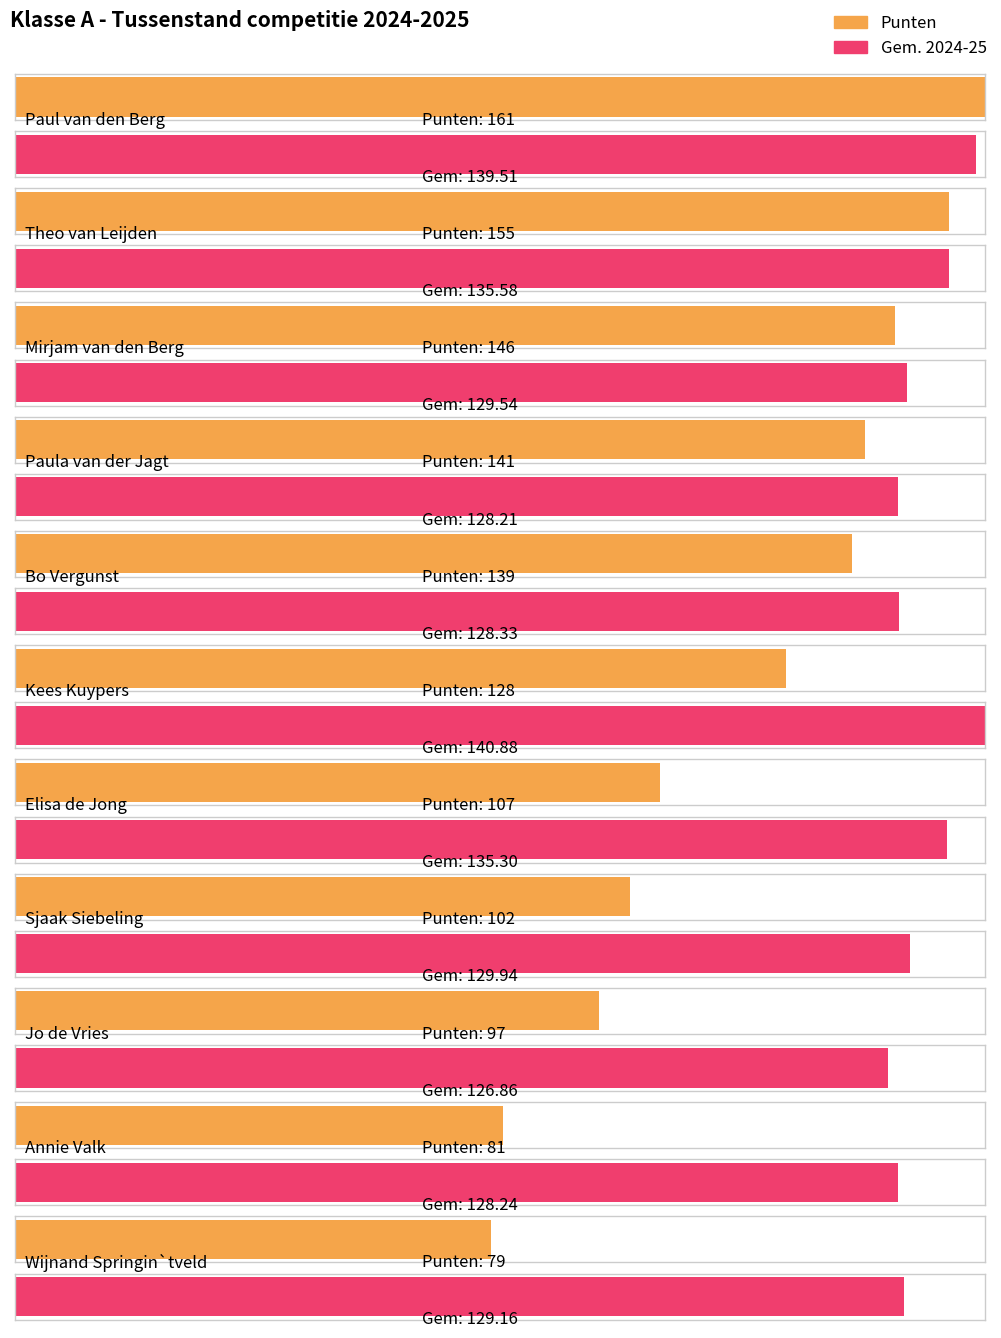

At which category is the sum across all series the highest?

Paul van den Berg